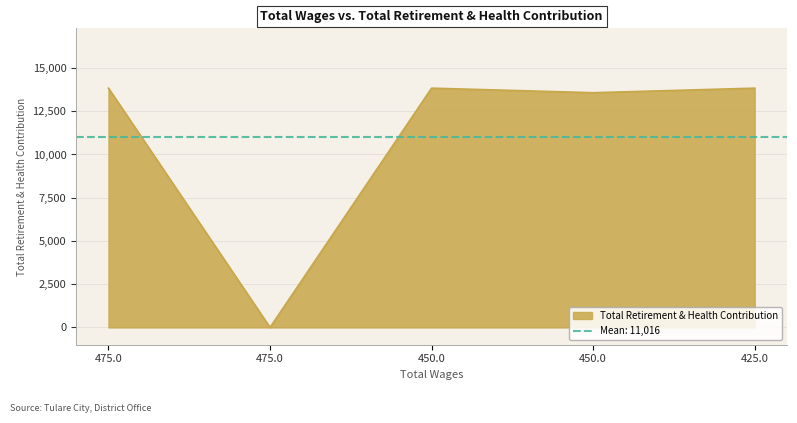

Reading left to right, what are all the values shown in this chart?

475.0=13836	475.0=0	450.0=13836	450.0=13572	425.0=13836